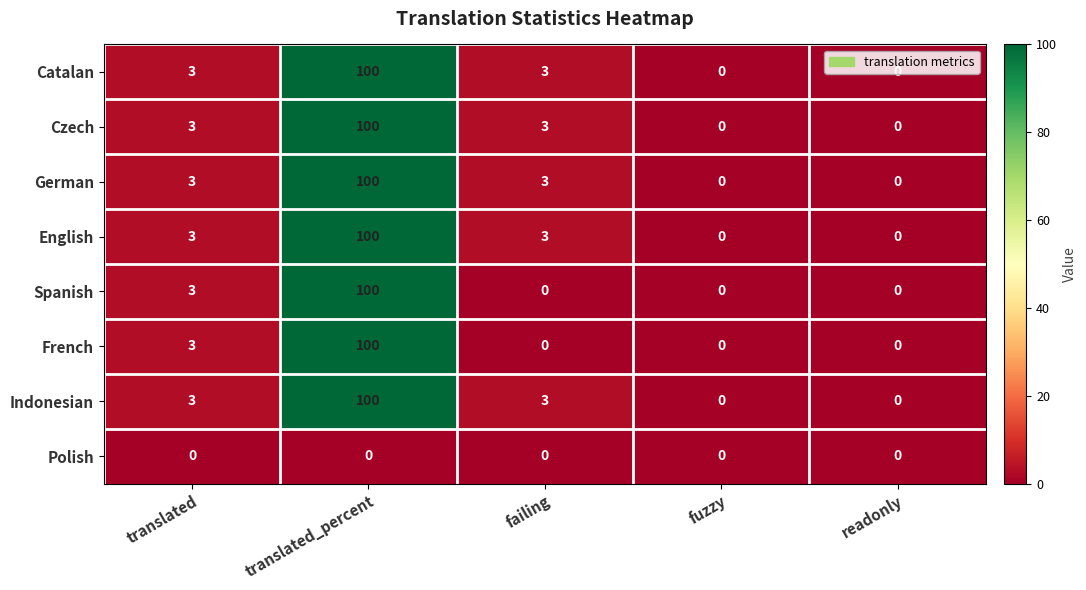

True or false: English has a value of 34 at translated_percent.

False